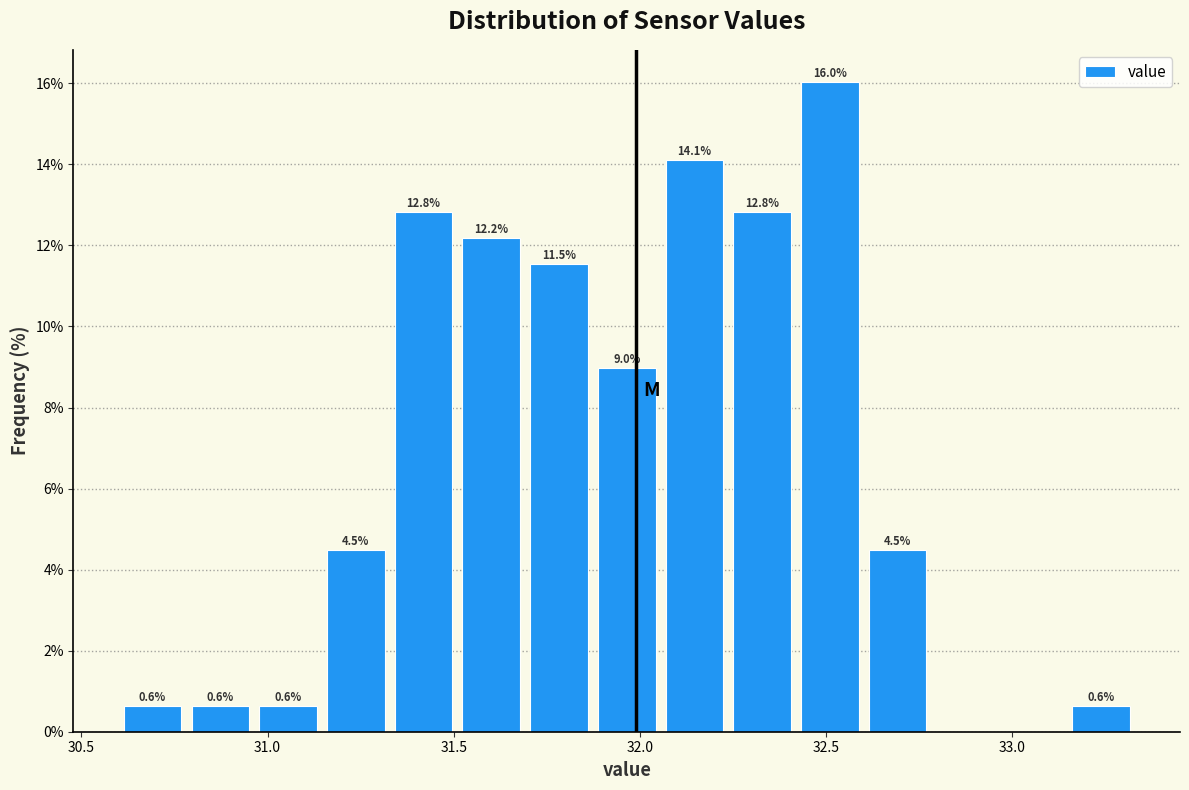

Around what value on the x-axis is the tallest bar? Give the approximate position of its centre, as read against the axis.

32.50